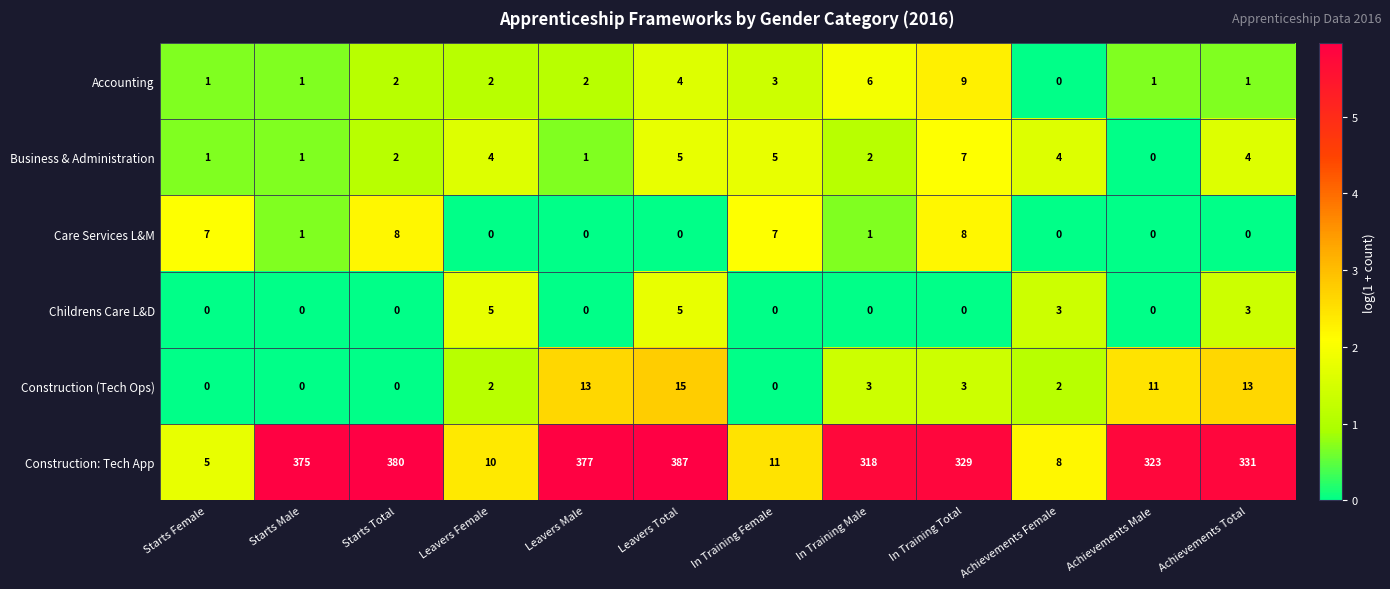

At which category is the sum across all series the highest?

Leavers Total